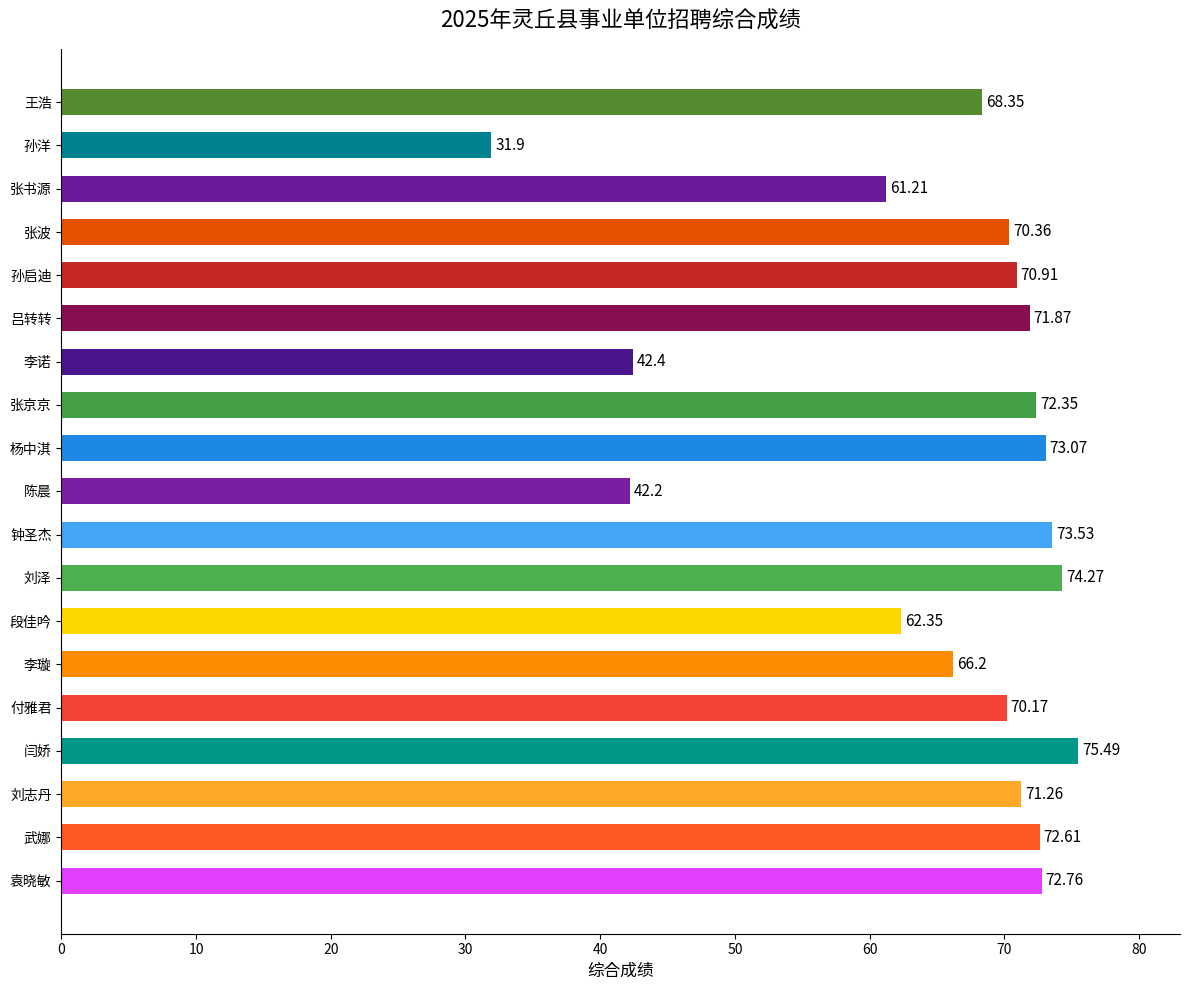

How many values are below 70?

7